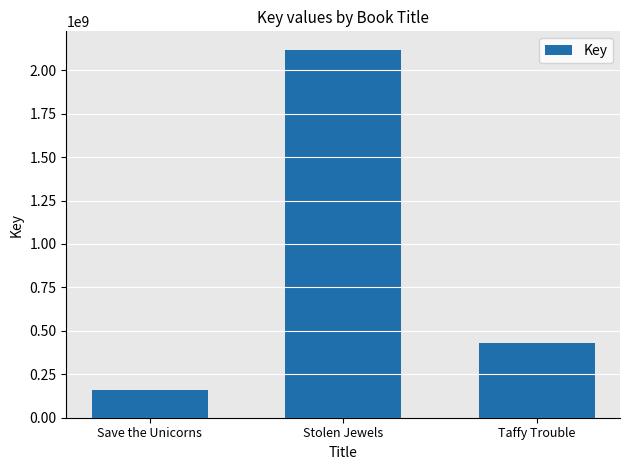

List the labels in order of value, smallest first.

Save the Unicorns, Taffy Trouble, Stolen Jewels